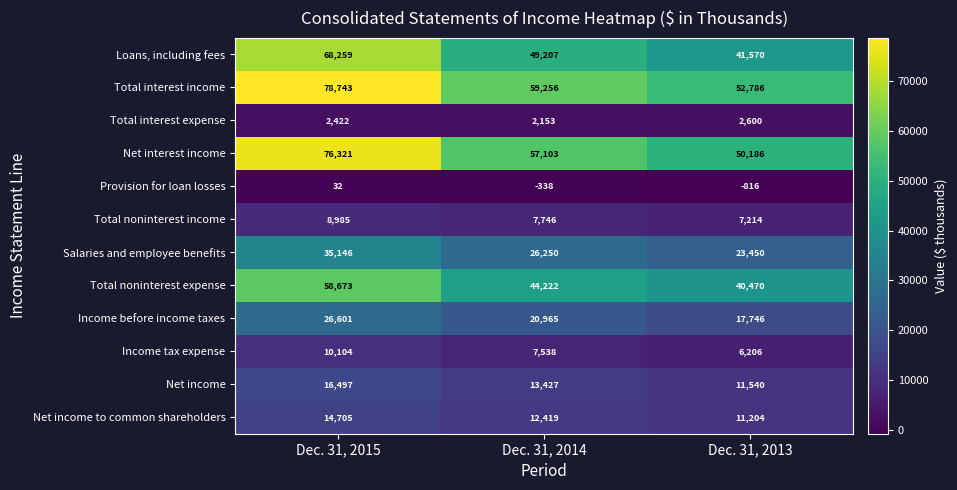

What is the highest value of the Salaries and employee benefits series?

35146